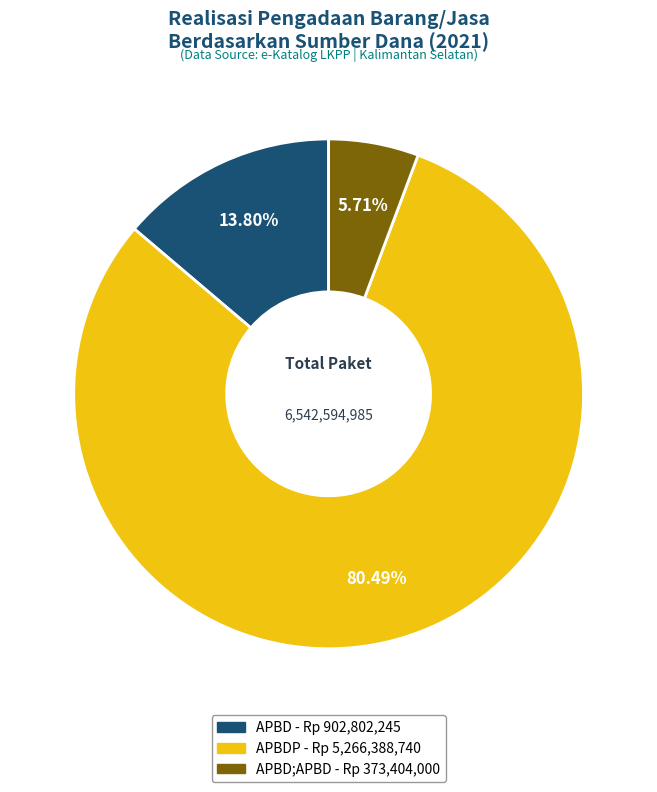

Does any single category account for the majority?

Yes